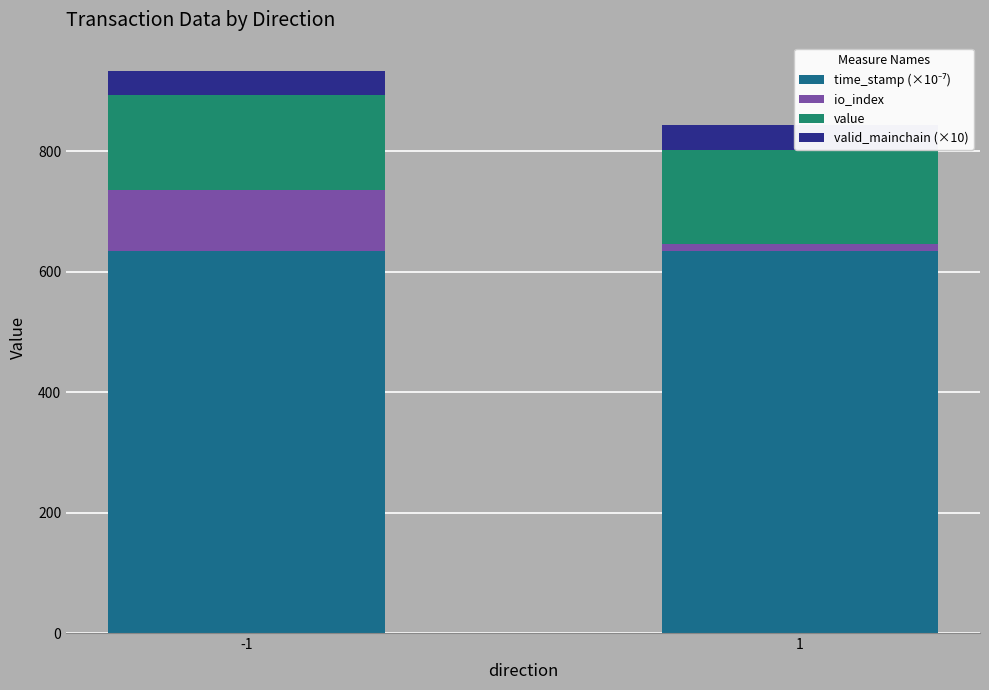

Between 1 and -1, which is larger?

-1